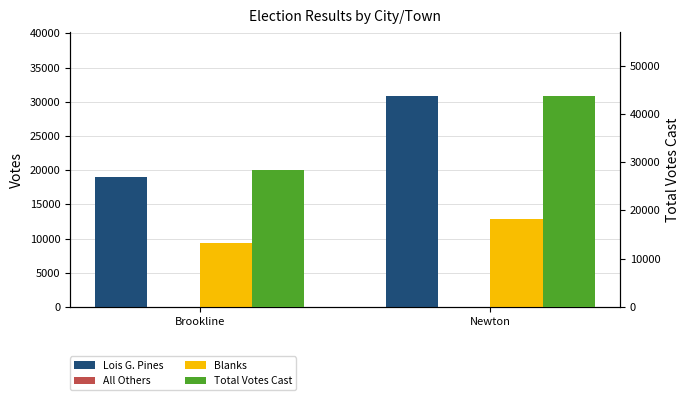

Which category has the highest value in the Total Votes Cast series?

Newton